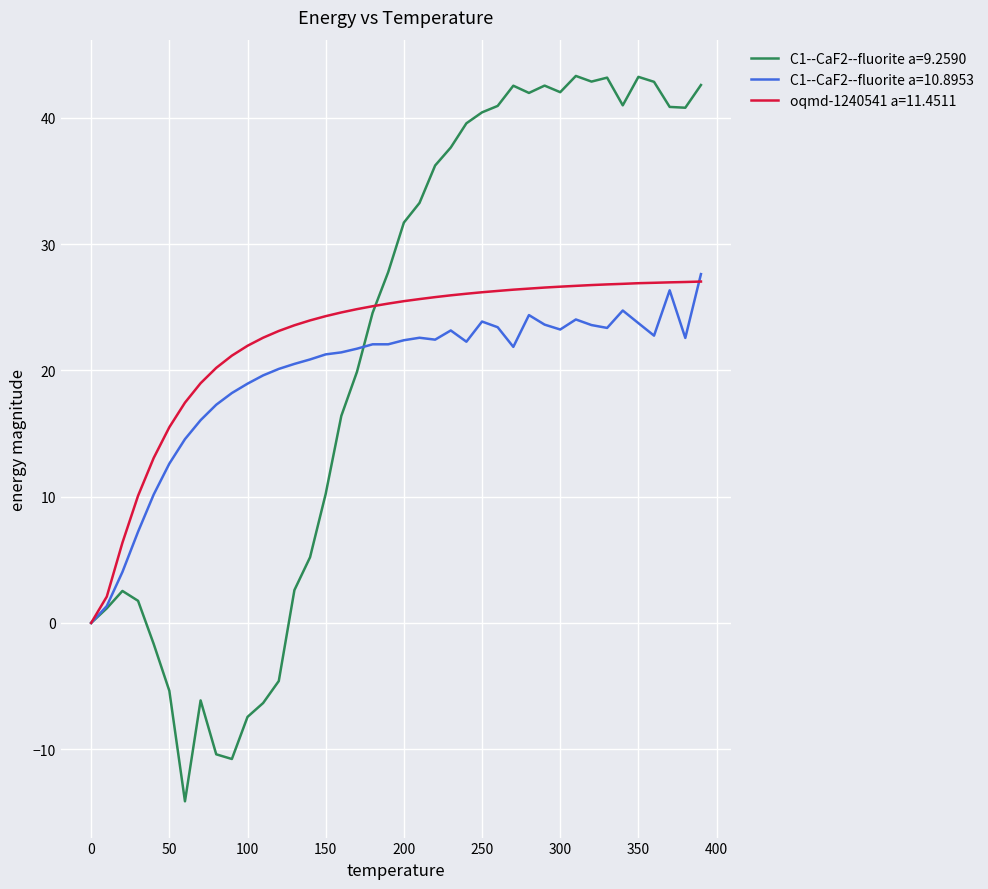

Which series has the widest spread of values?

C1--CaF2--fluorite a=9.2590